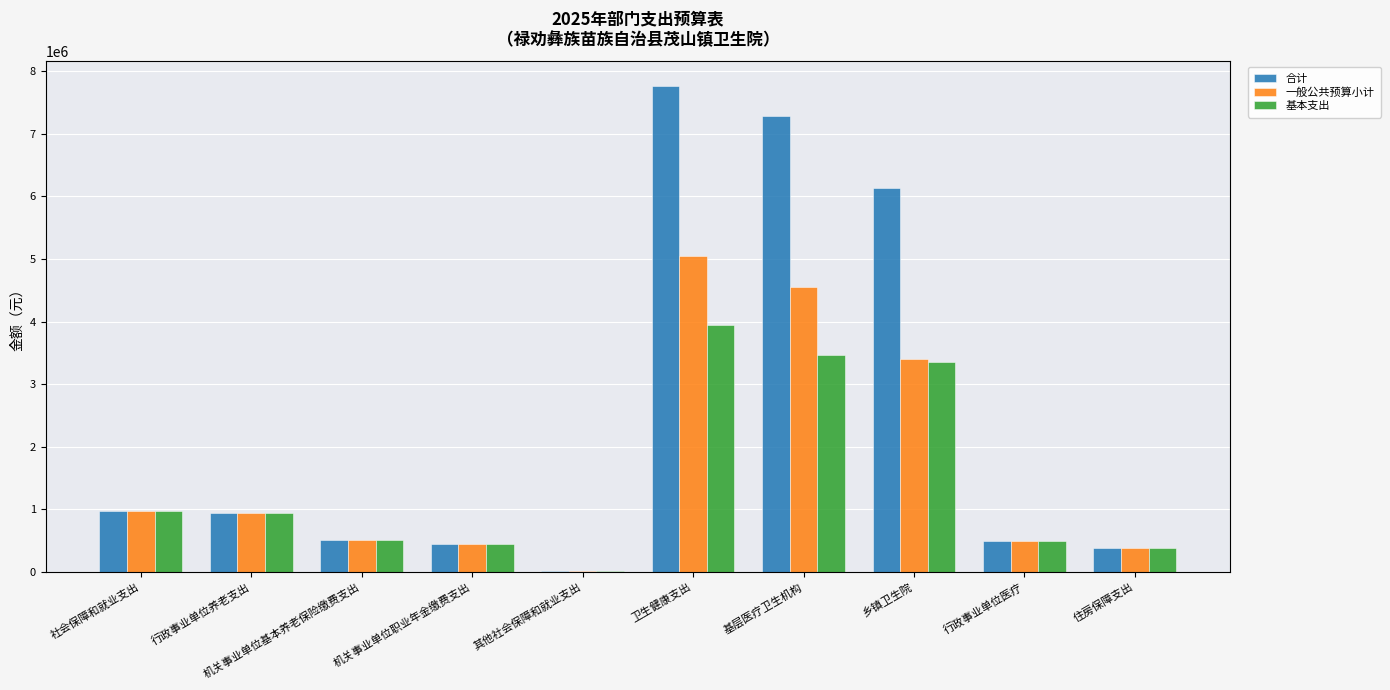

At which category does the chart reach its peak across all series?

卫生健康支出